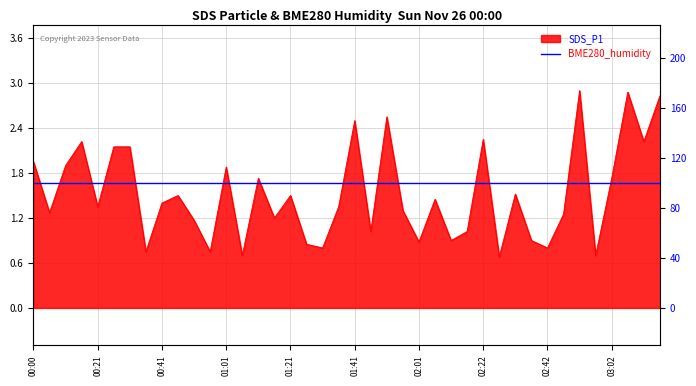

Which label corresponds to the smallest value in the chart?

02:27